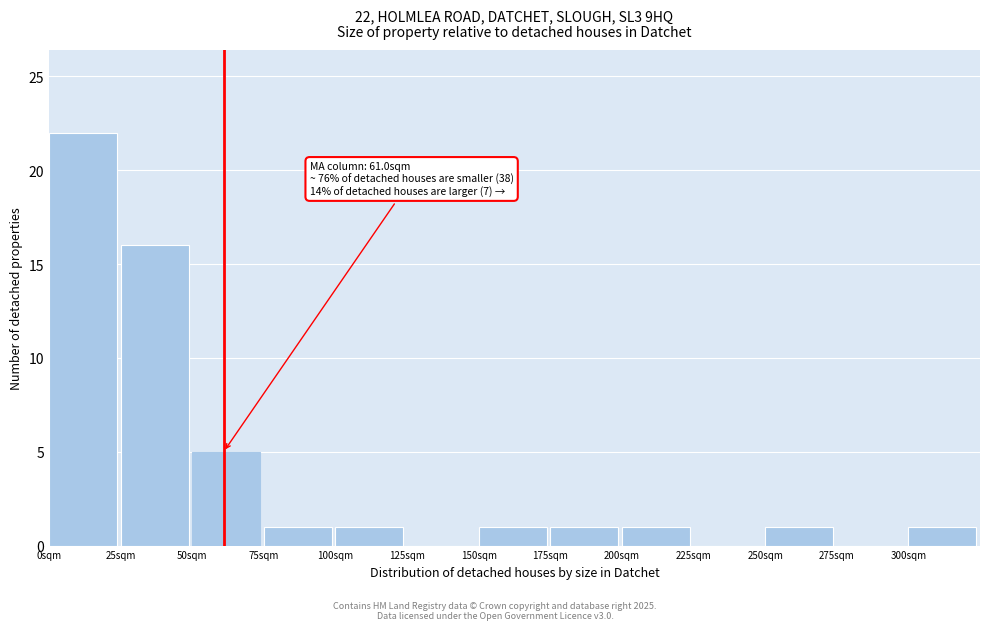

Over which range of the x-axis is the bar tallest?

0 to 25